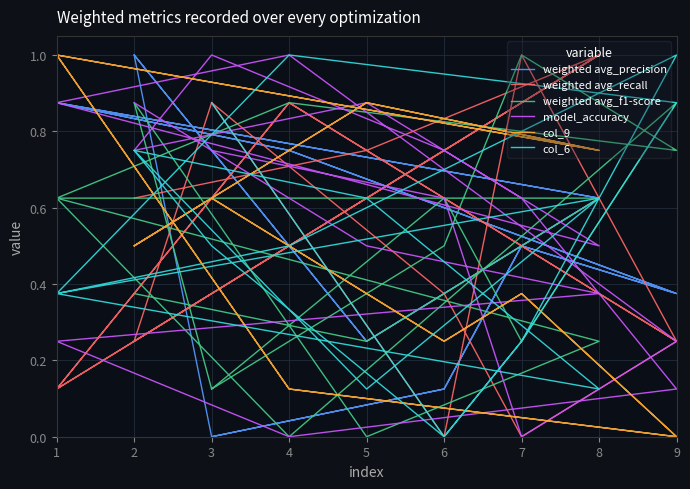

Which series has the widest spread of values?

weighted avg_precision